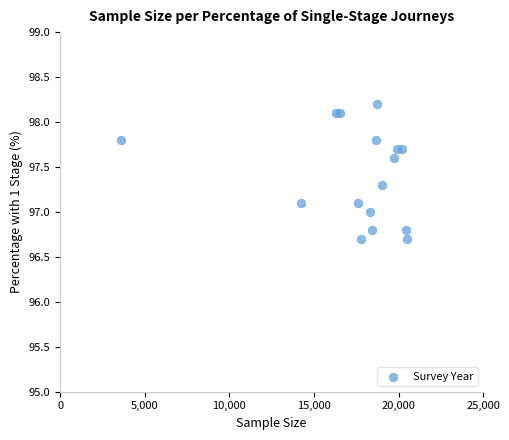

What is the range of X values (max minus min)?

16900.0